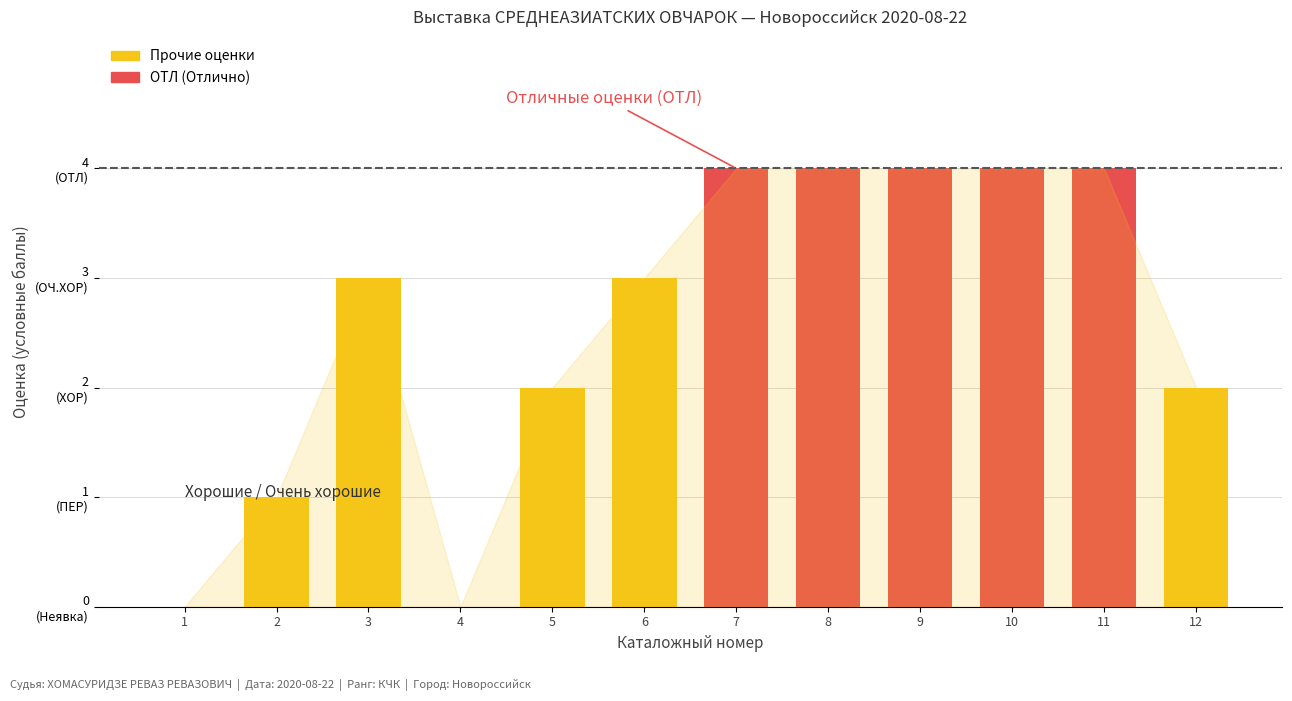

Is it true that the value at 2 is 0?

False